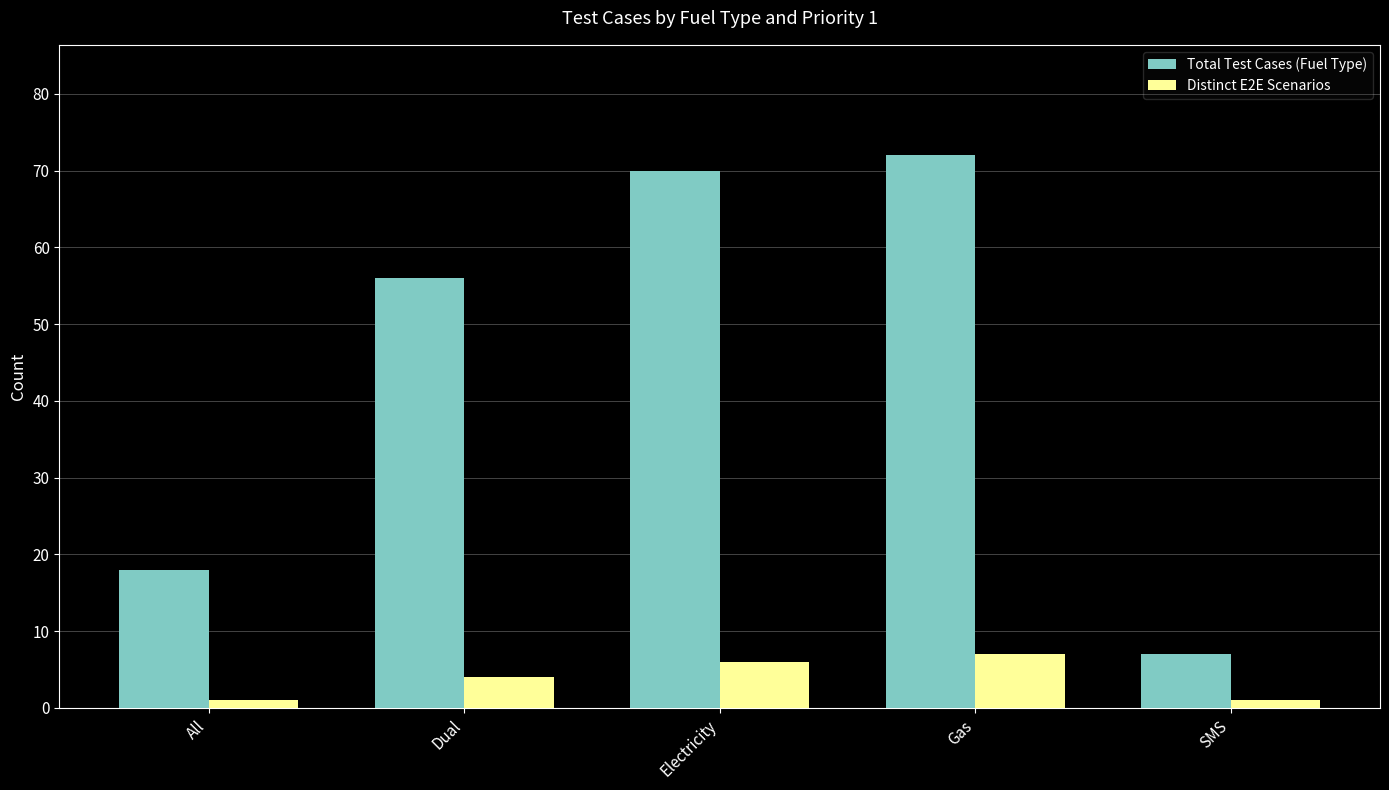

List the series in order of their overall mean, highest first.

Total Test Cases (Fuel Type), Distinct E2E Scenarios